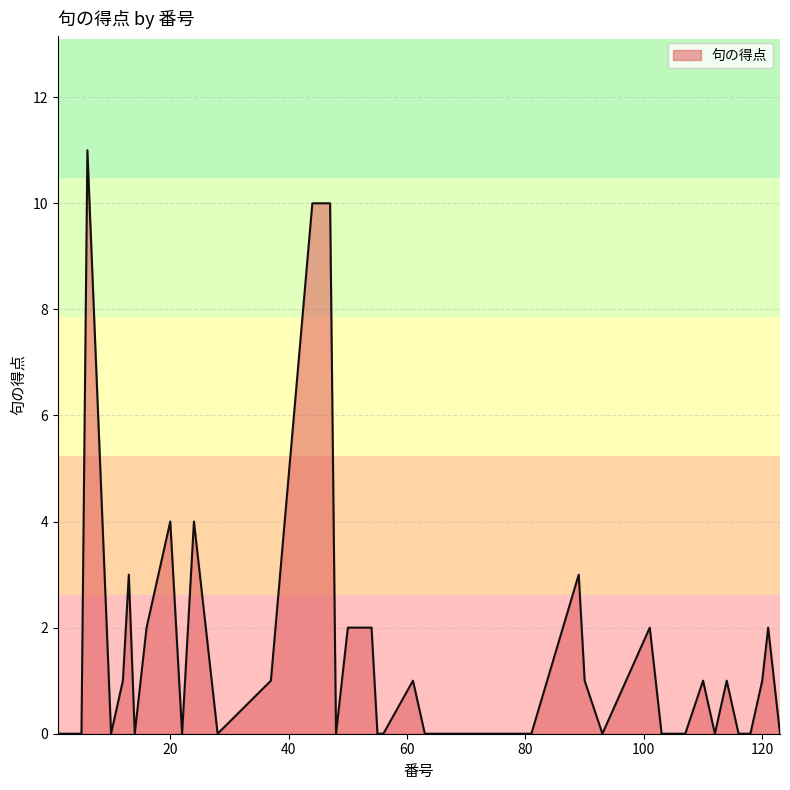

What is the difference between the maximum and minimum values?

11